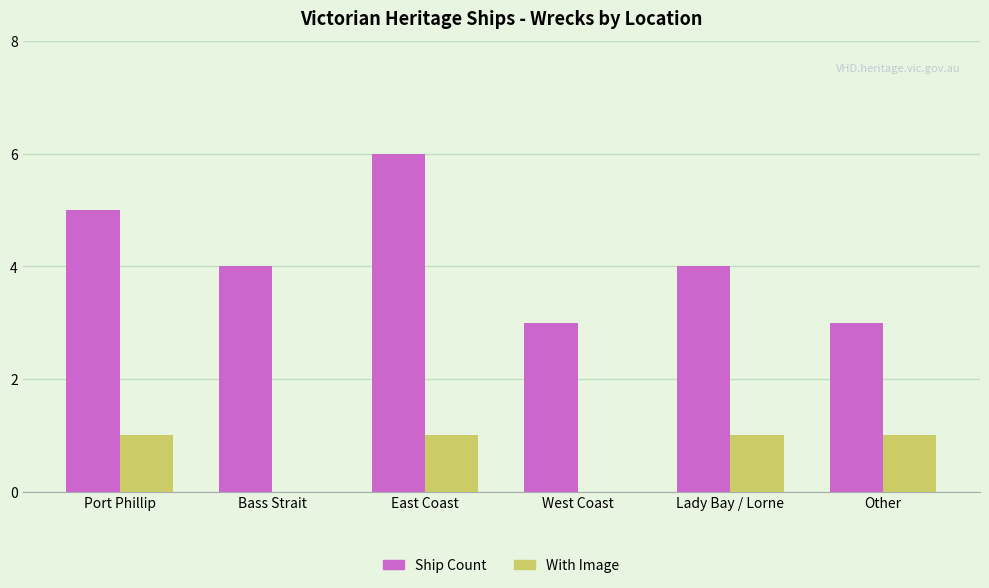

The Ship Count series shows 3 at Other. True or false?

True